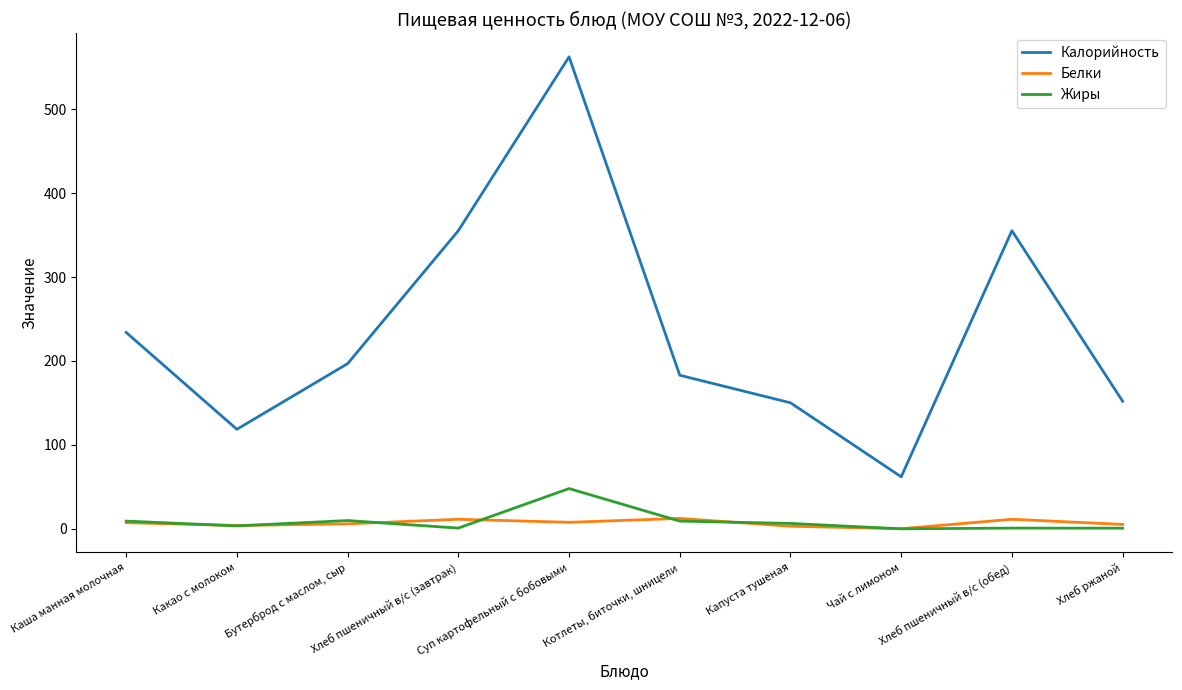

Is it true that Калорийность equals 221.3 at Капуста тушеная?

False